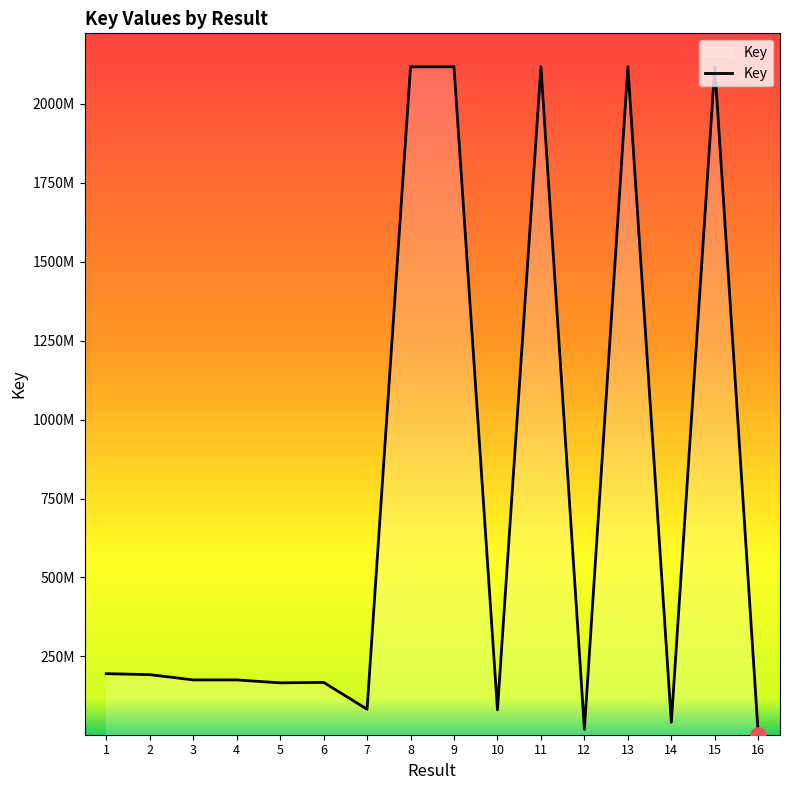

Which has a higher value, 8 or 13?

13